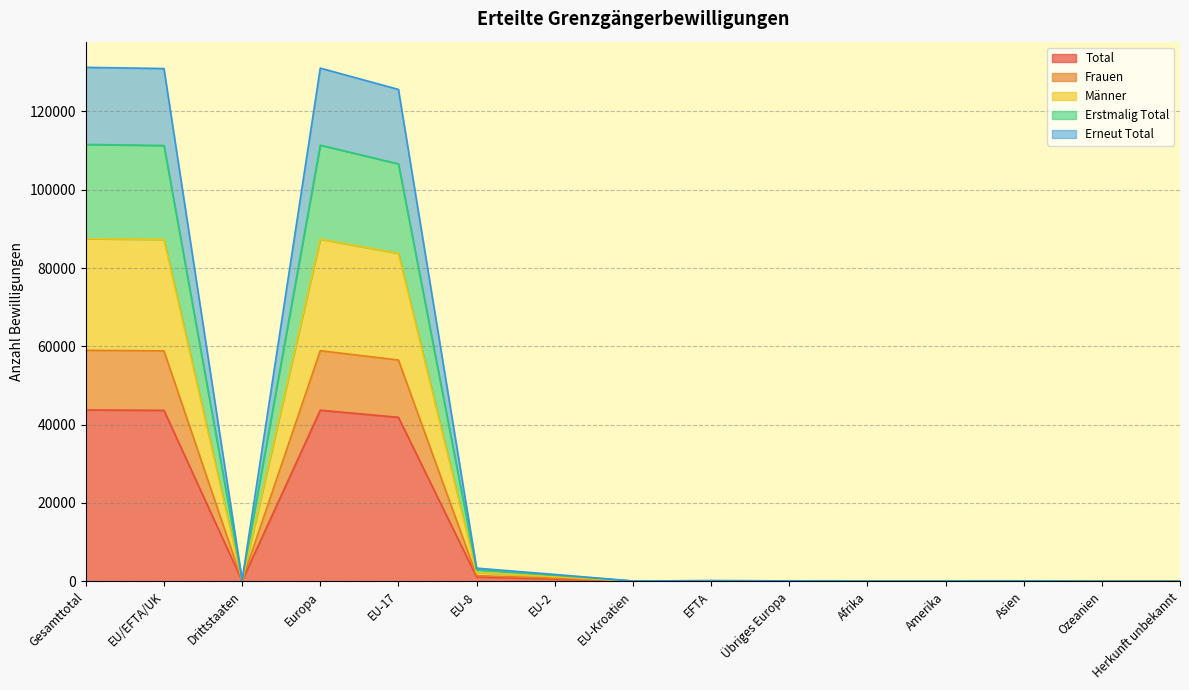

List the labels in order of Männer value, largest first.

Gesamttotal, Europa, EU/EFTA/UK, EU-17, EU-8, EU-2, Drittstaaten, EFTA, Übriges Europa, Asien, EU-Kroatien, Amerika, Afrika, Ozeanien, Herkunft unbekannt